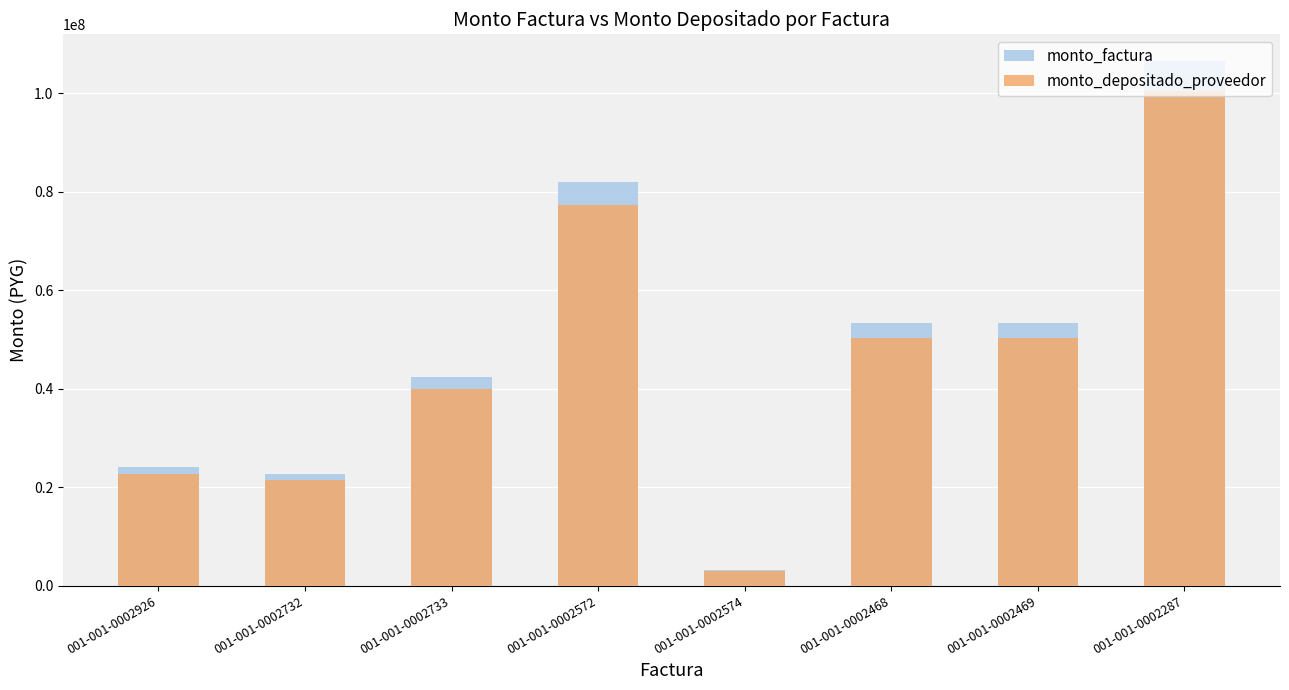

List the series in order of their peak value, lowest first.

monto_depositado_proveedor, monto_factura